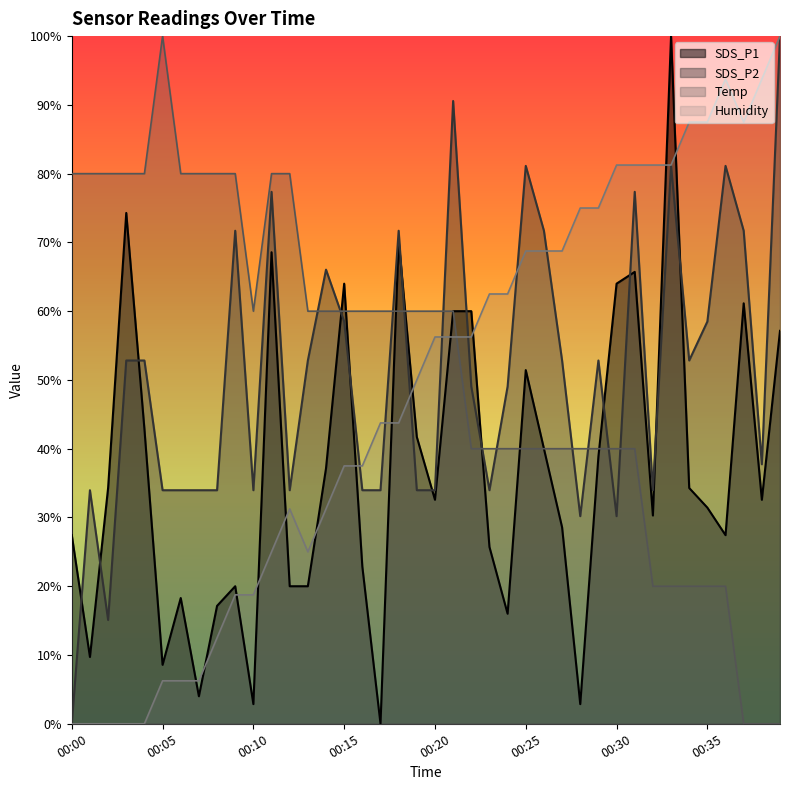

Where do SDS_P2 and Temp first cross each other?

00:13 and 00:14